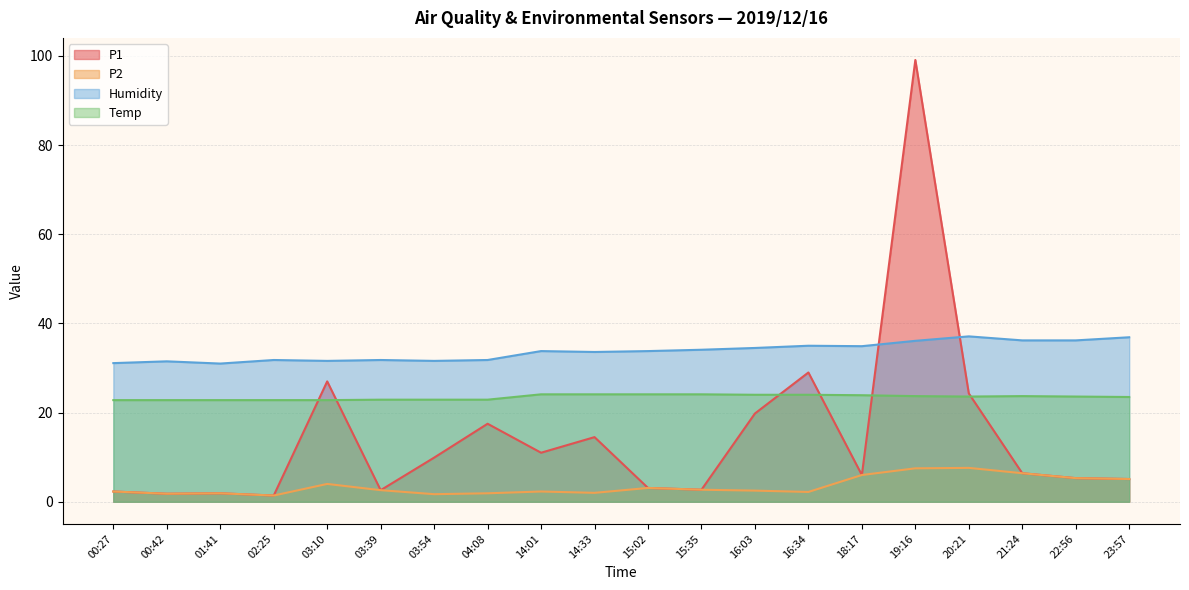

How many series are shown in this chart?

4